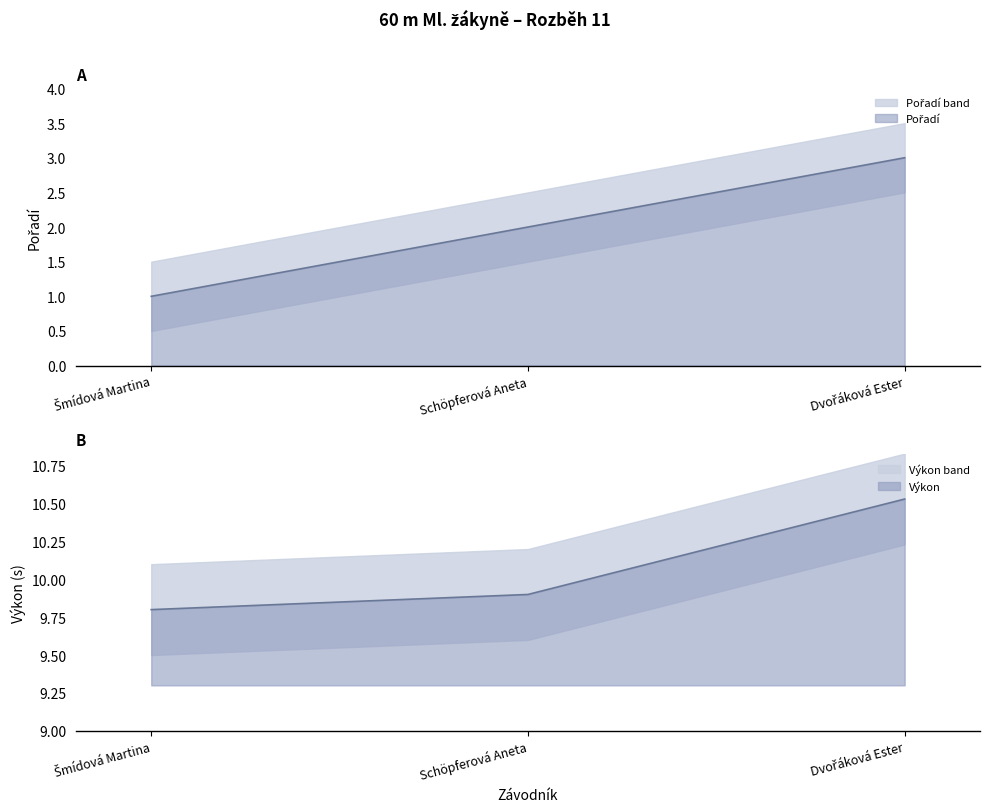

What is the label of the 1st point from the right?

Dvořáková Ester